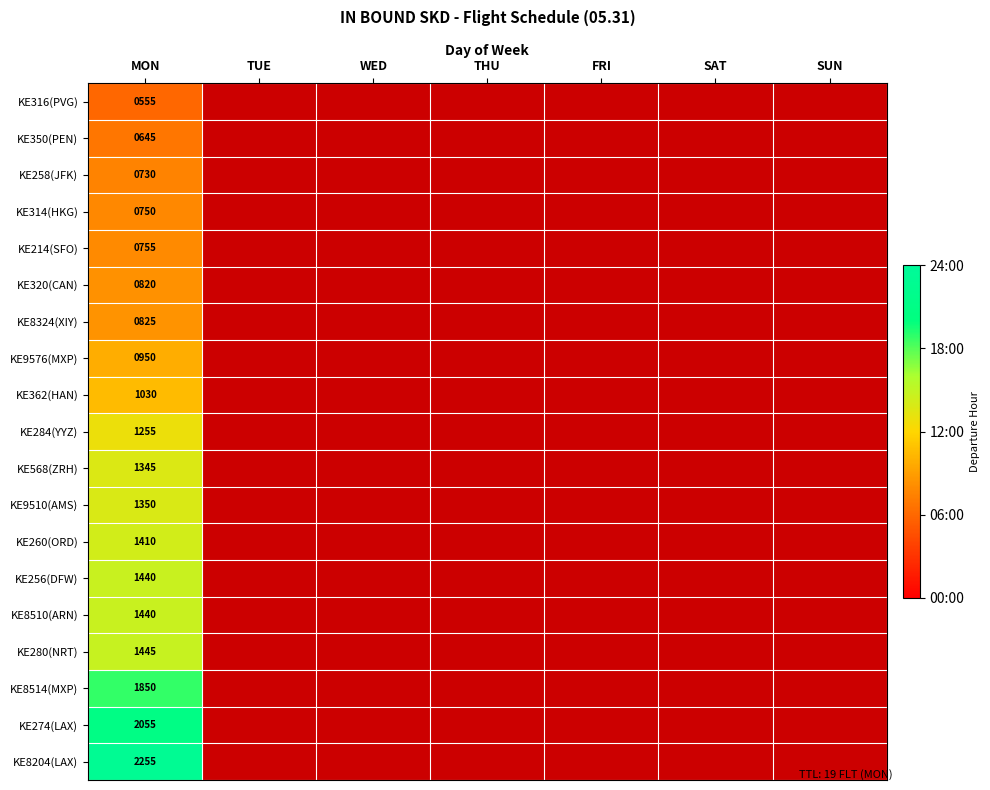

What is the minimum value for KE9576(MXP)?

9.8